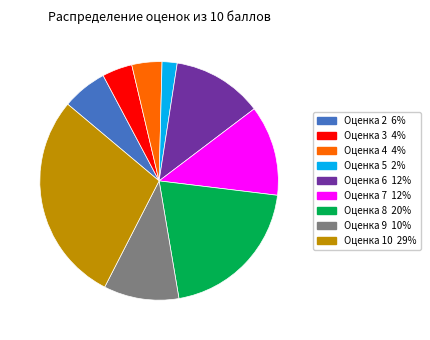

Is it true that Оценка 3 4% is 4% of the pie?

True